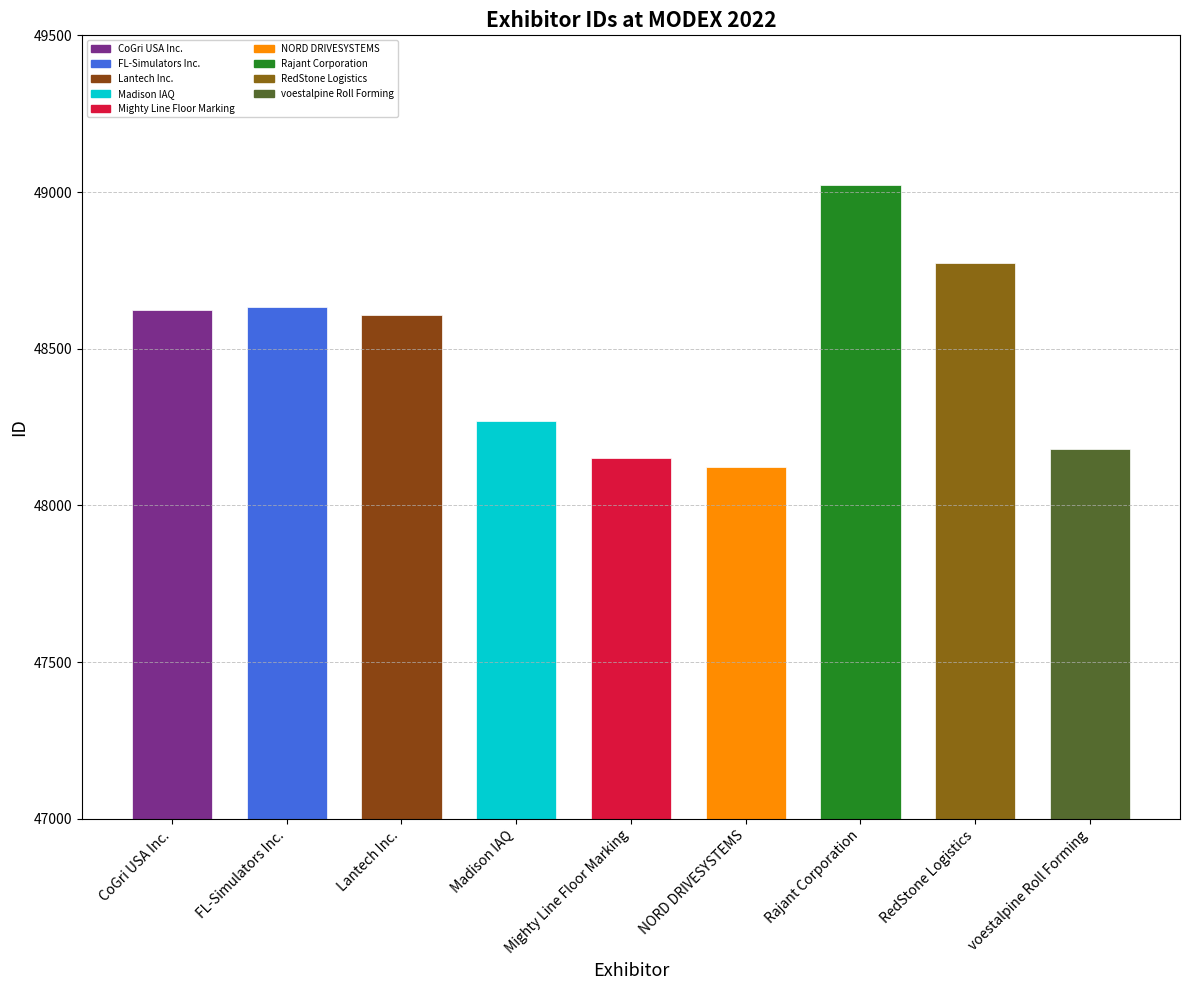

Approximately how many times larger is the value at voestalpine Roll Forming compared to Madison IAQ?

1.0